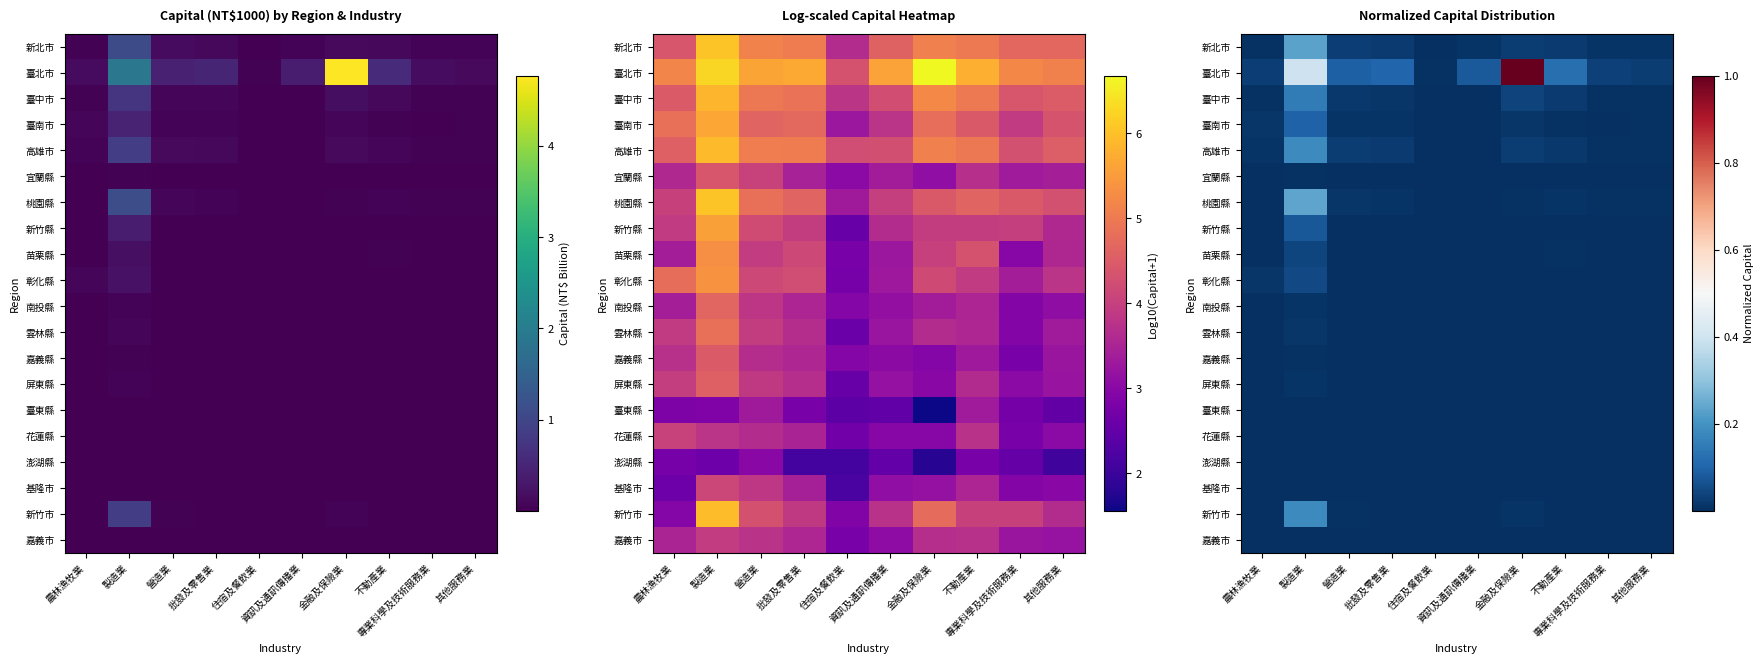

Rank the series by their maximum value, from lowest to highest.

澎湖縣, 臺東縣, 嘉義市, 花蓮縣, 基隆市, 宜蘭縣, 嘉義縣, 屏東縣, 南投縣, 雲林縣, 苗栗縣, 彰化縣, 新竹縣, 臺南市, 臺中市, 高雄市, 新竹市, 新北市, 桃園縣, 臺北市